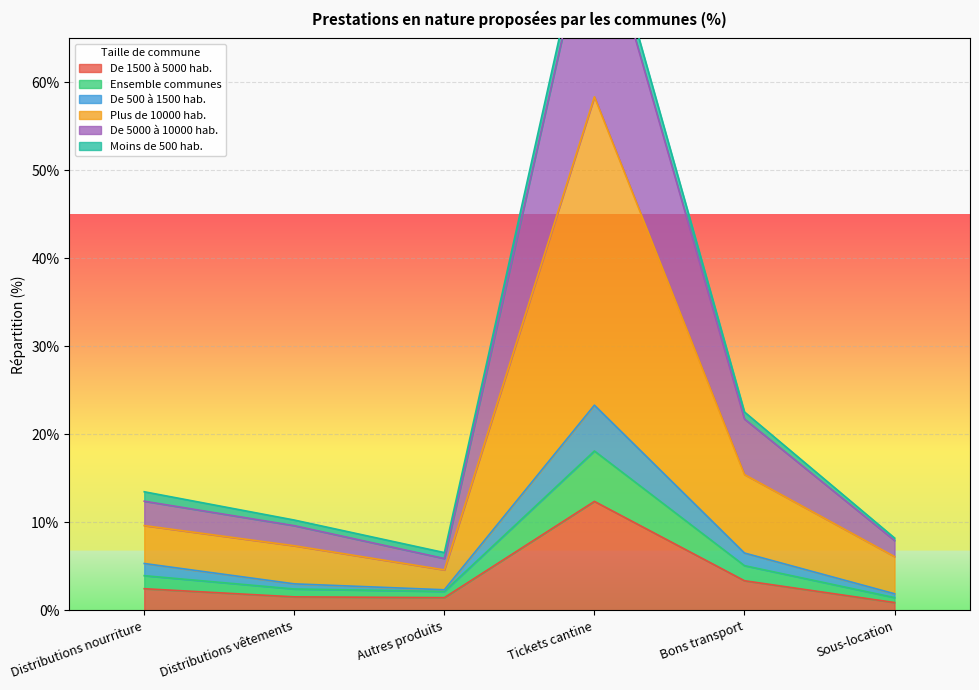

How many interior local valleys does the Ensemble communes series have?

1